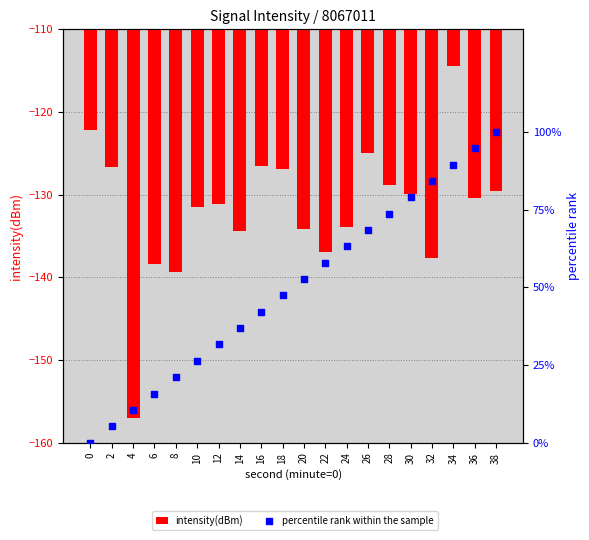

Which series has the largest Y range (max minus min)?

percentile rank within the sample